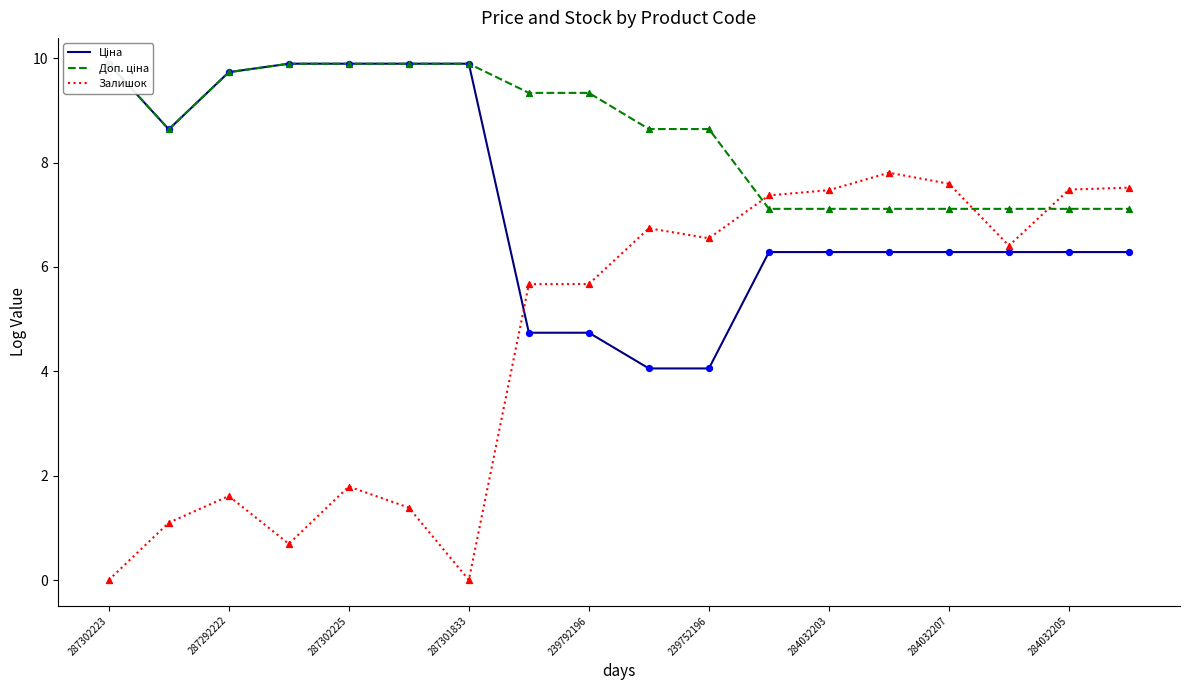

Which series has the largest total across all categories?

Доп. ціна